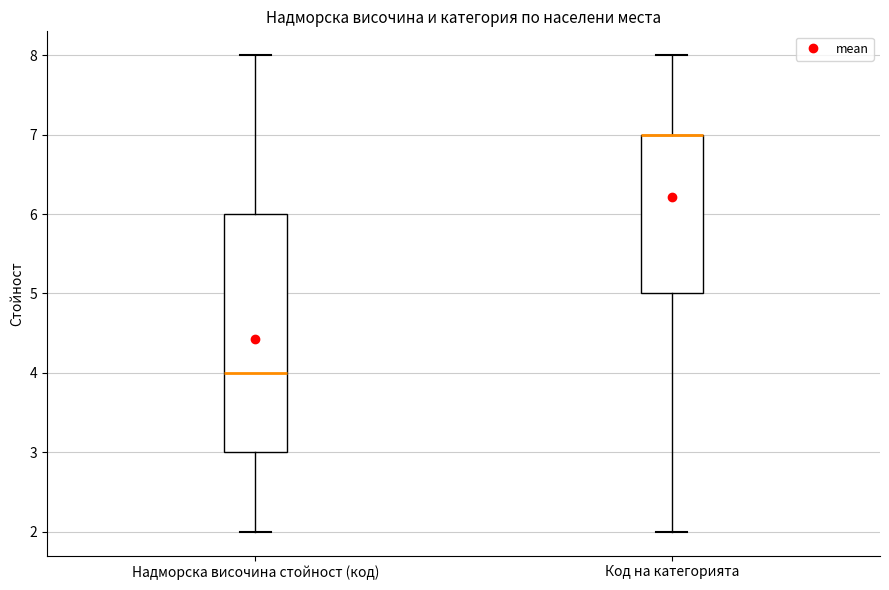

Where does the upper whisker of the box for Код на категорията end on the y-axis? The values are not printed on the chart, so give them approximately, as read against the axis.

8